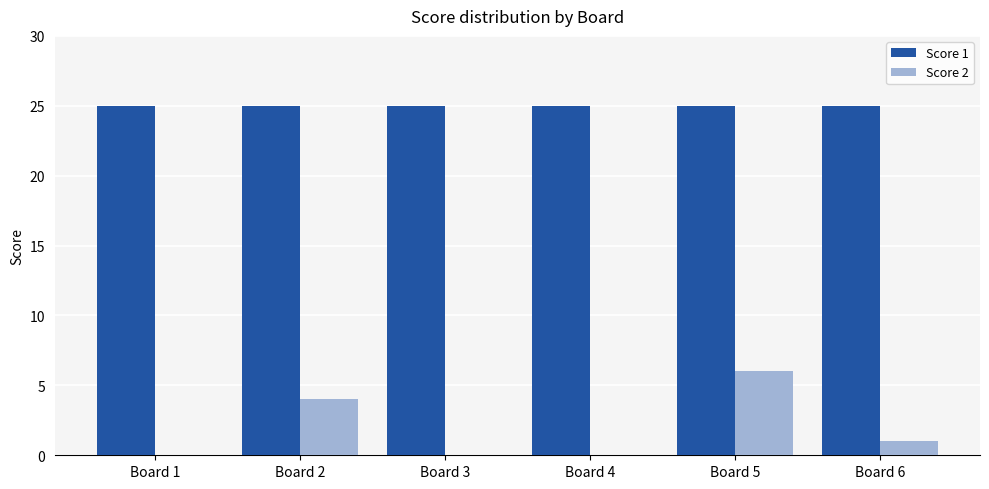

At which label is Score 2 closest to 3?

Board 2